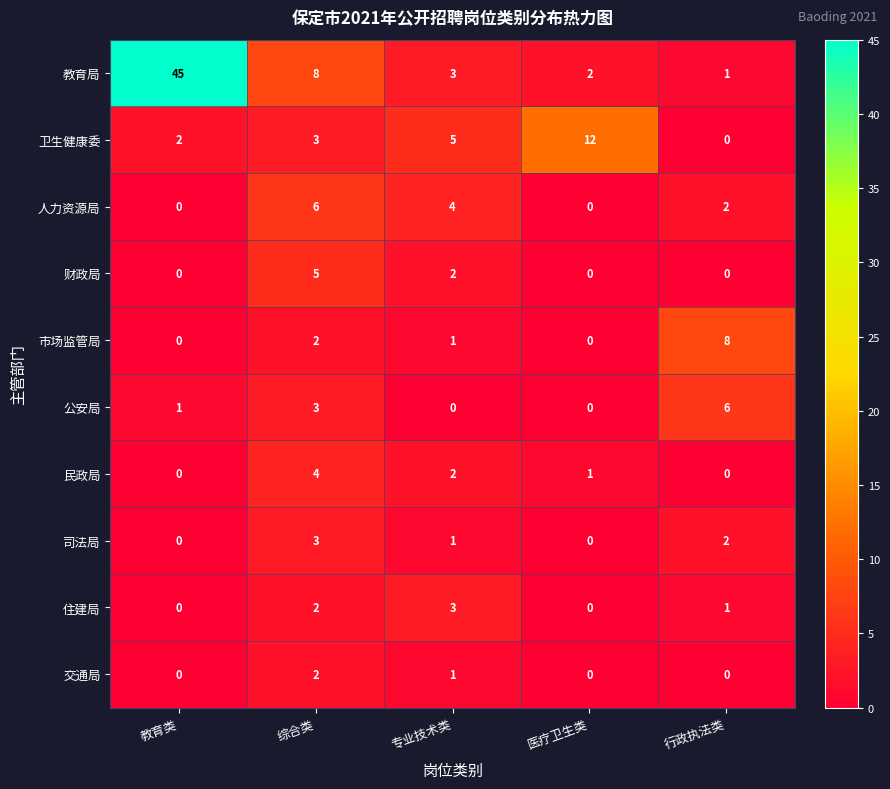

Which series changed the most between 教育类 and 专业技术类?

教育局